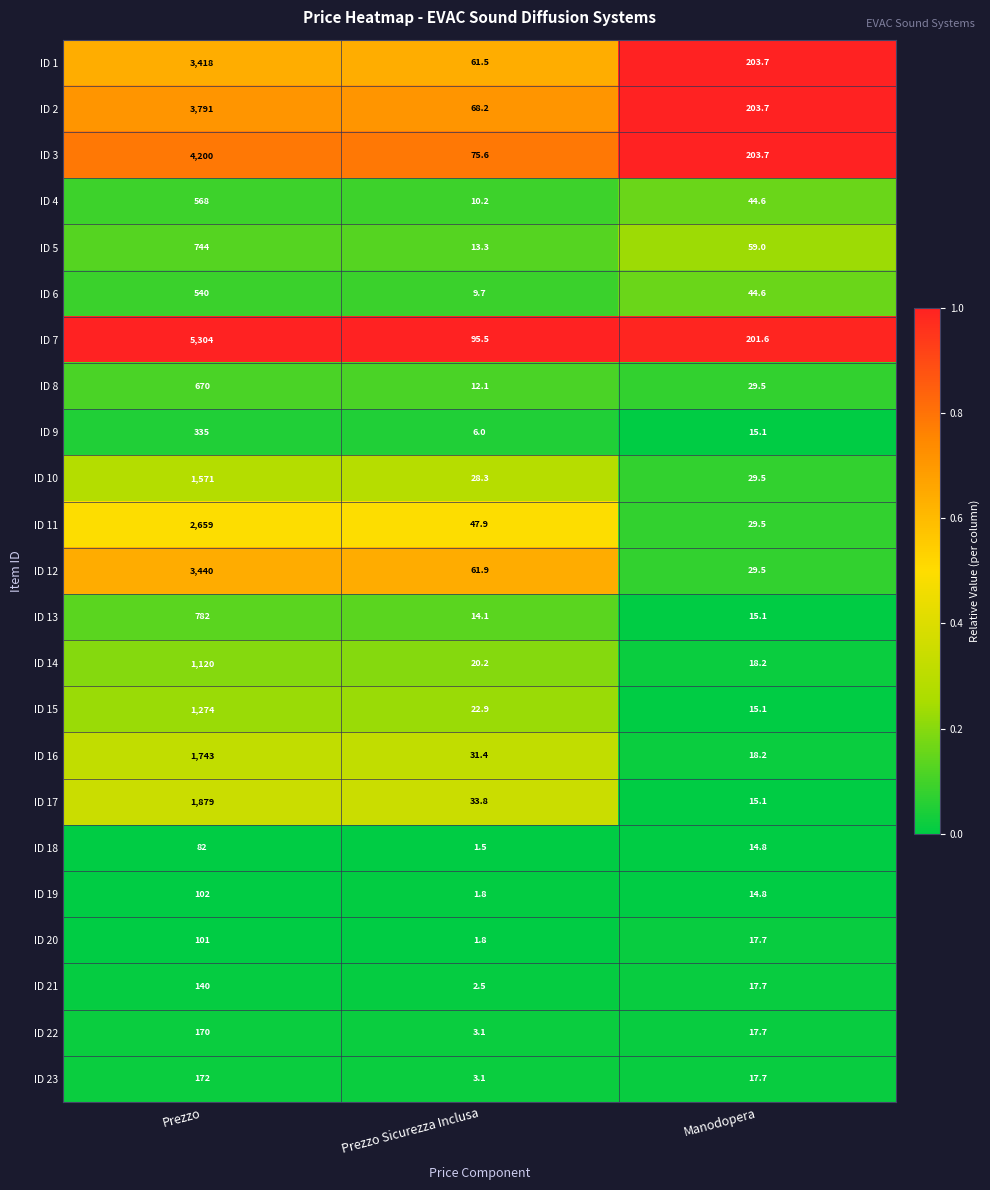

What is the total value across all series at Prezzo?

34805.0